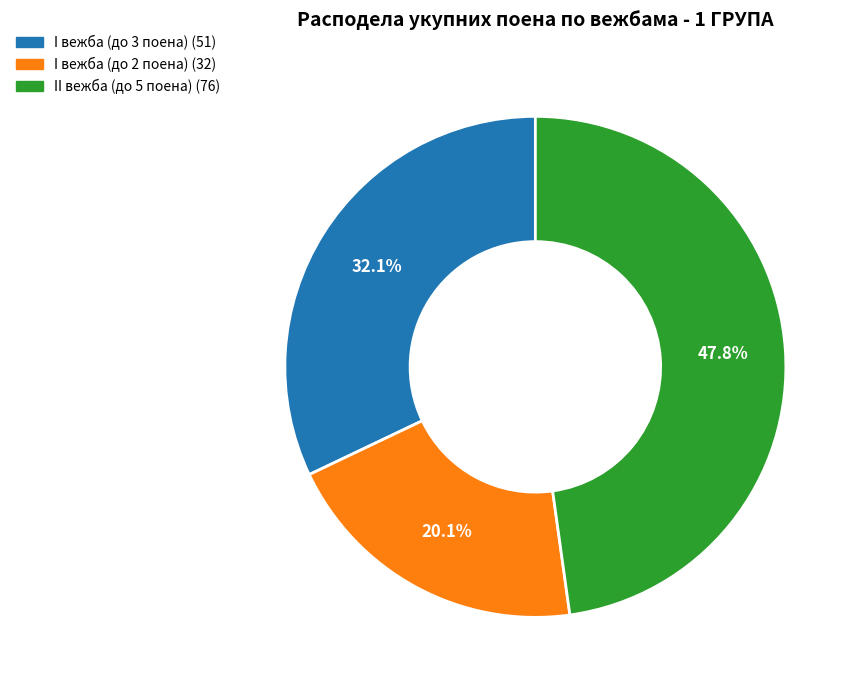

To the nearest percent, what is the difference between the largest and smallest slice percentages?

28%